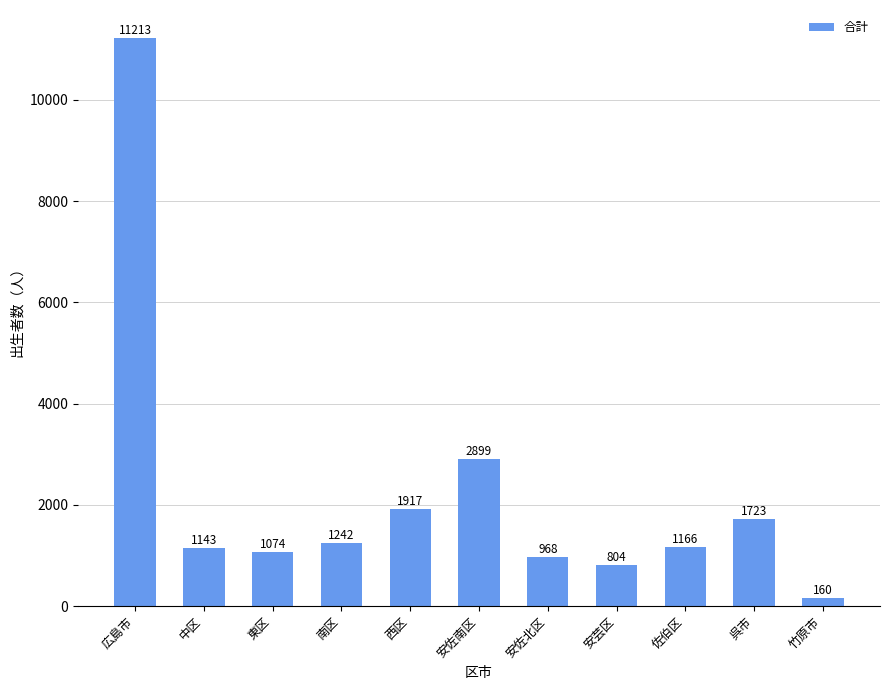

What value does the data have at 安佐南区, to the nearest 50?

2900